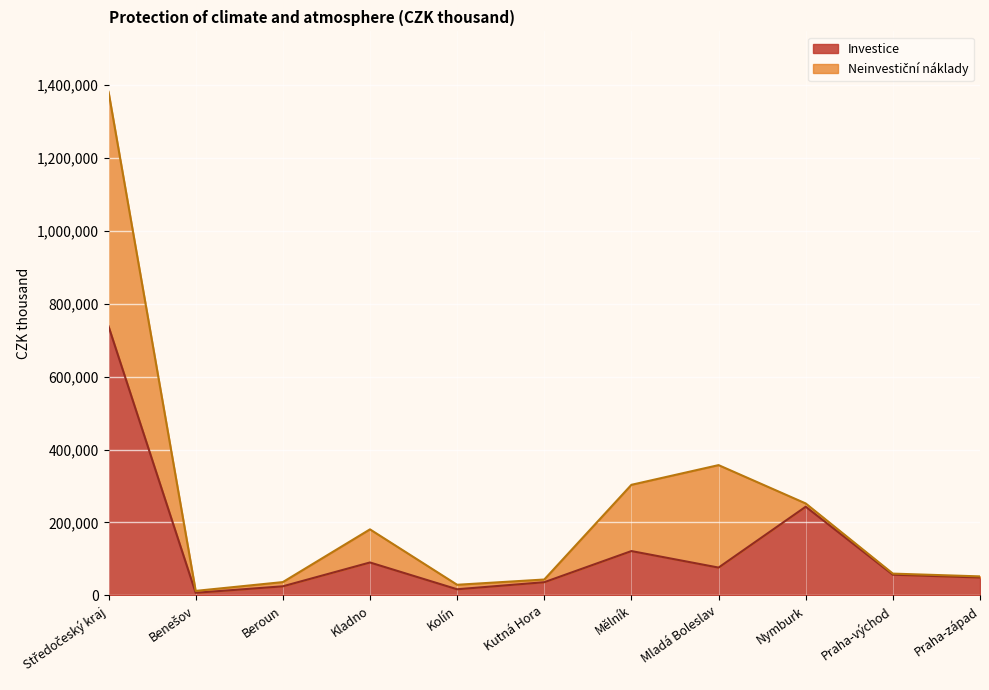

List the labels in order of value, smallest first.

Benešov, Kolín, Beroun, Kutná Hora, Praha-západ, Praha-východ, Mladá Boleslav, Kladno, Mělník, Nymburk, Středočeský kraj